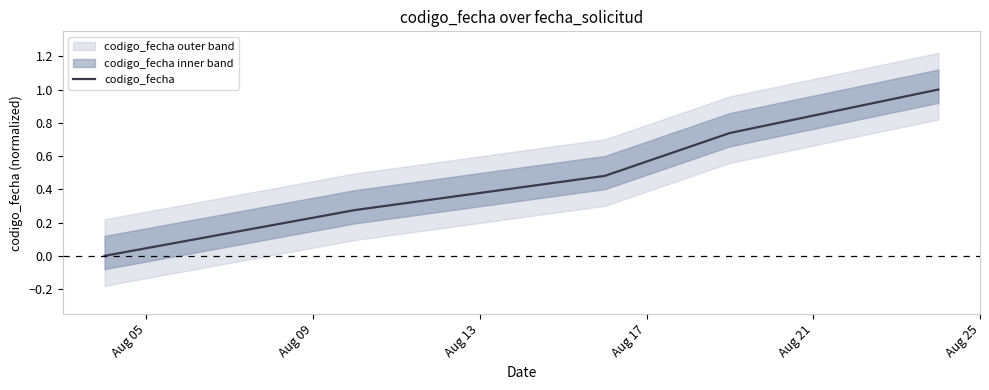

Reading left to right, list all the values displayed in this chart.

0.0	0.3	0.5	0.7	1.0